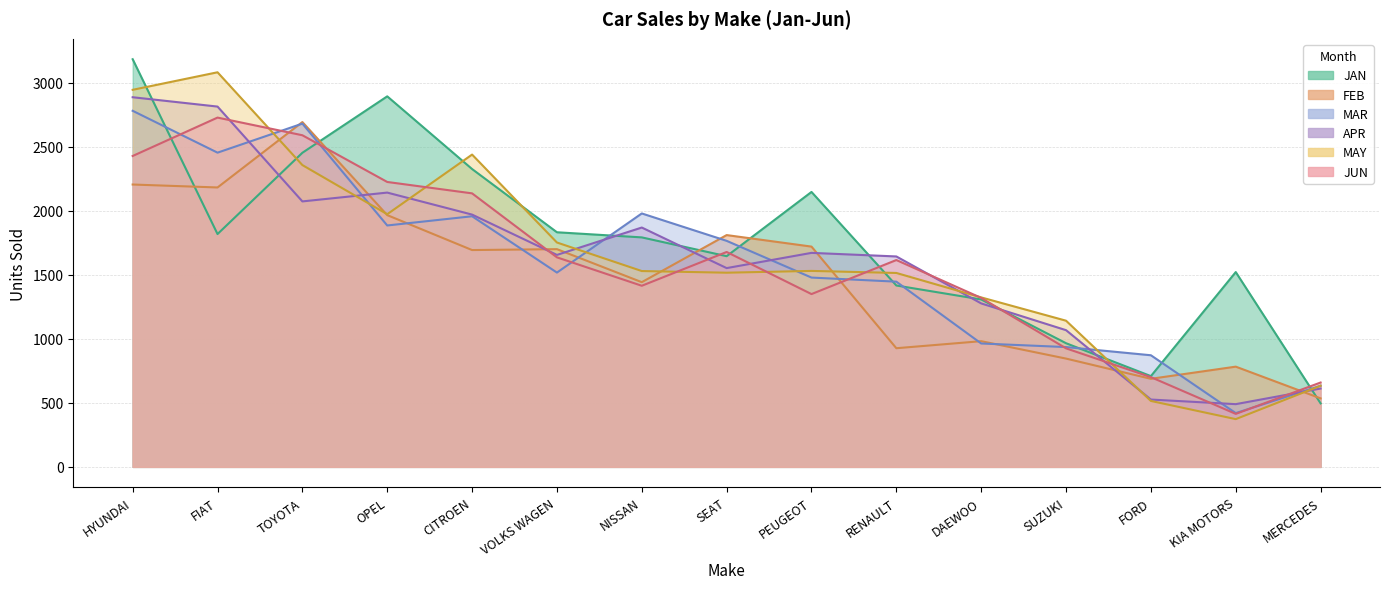

Which has a higher value, PEUGEOT or FIAT?

PEUGEOT